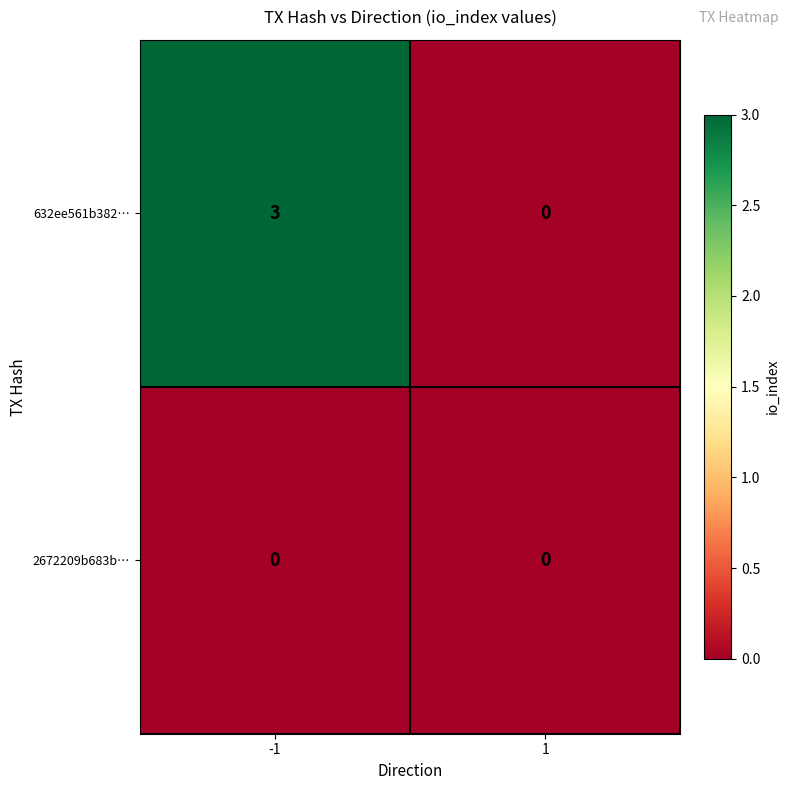

What is the sum of all 632ee561b382… values?

3